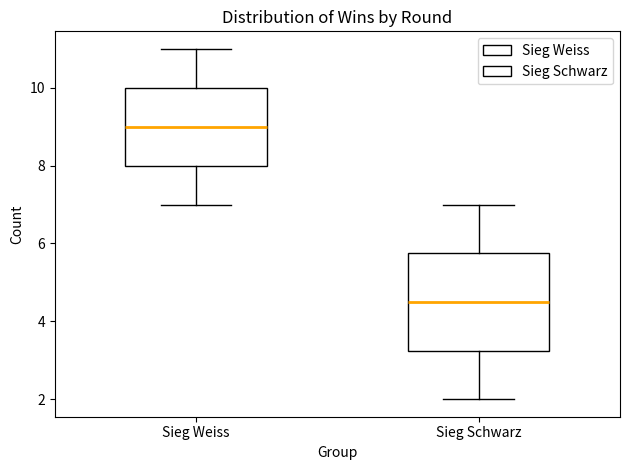

Comparing the boxes themselves (not the whiskers), which one is the tallest?

Sieg Schwarz